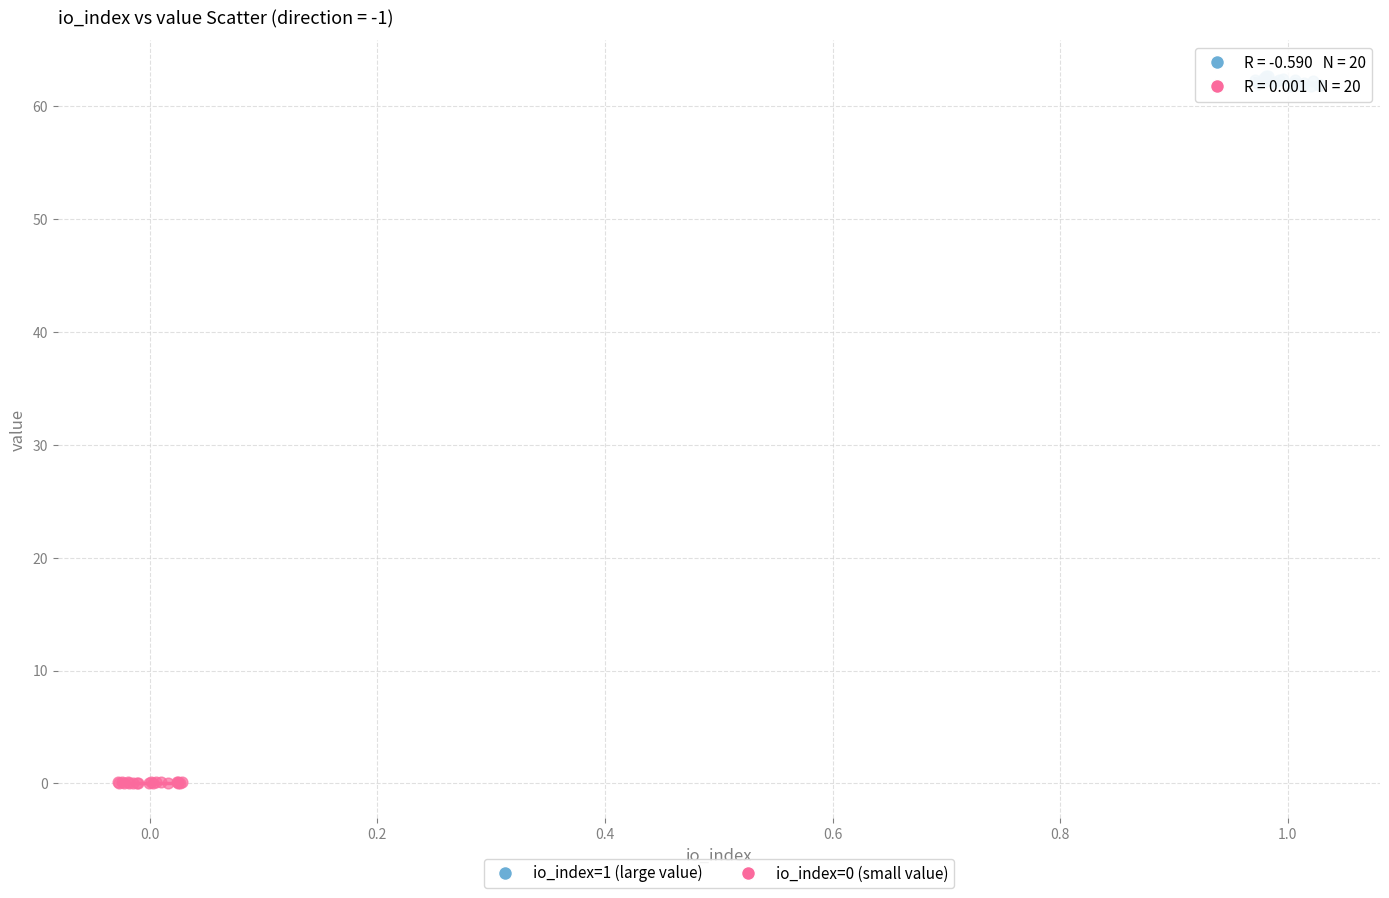

Which series reaches the minimum Y coordinate?

io_index=0 (small value)